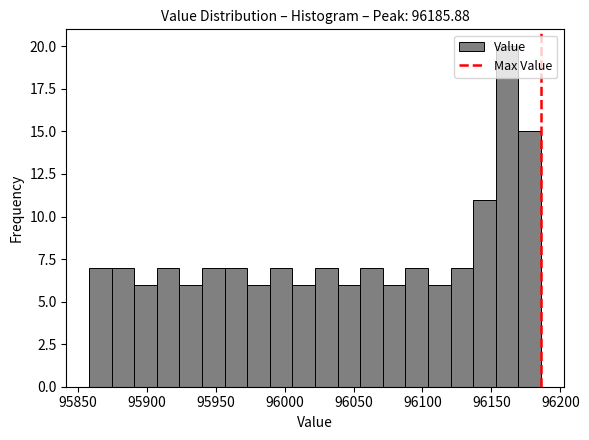

Around what value on the x-axis is the tallest bar? Give the approximate position of its centre, as read against the axis.

96160